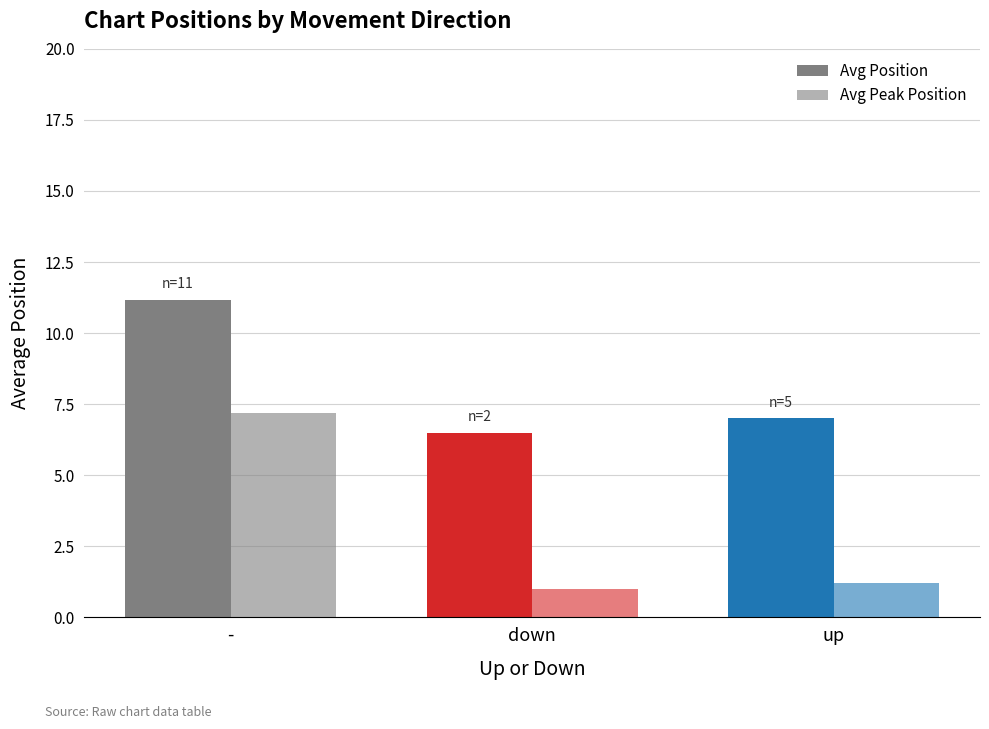

What is the maximum value shown in the chart?

11.2